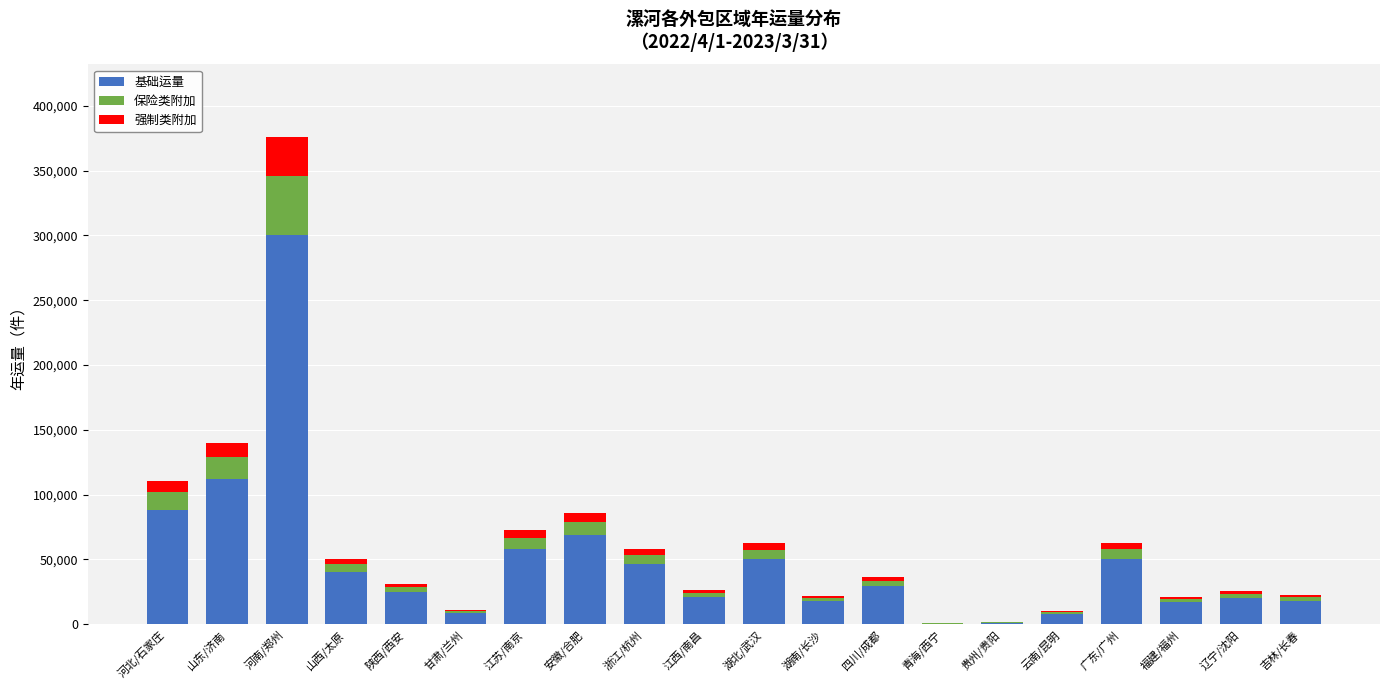

Where is 基础运量 nearest to the value 150555?

山东/济南